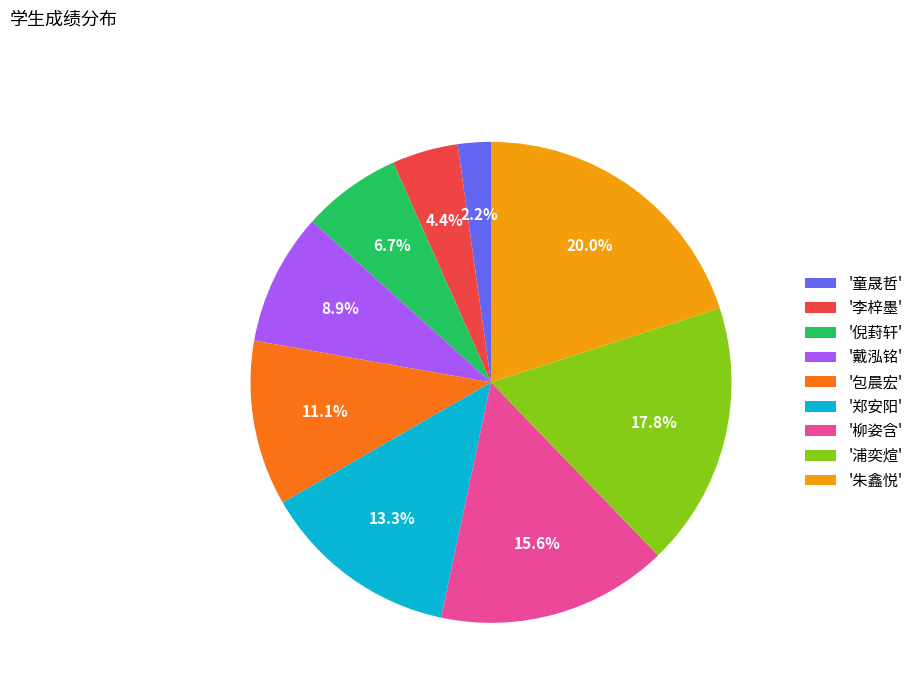

Which category has the smallest portion of the pie?

'童晟哲'